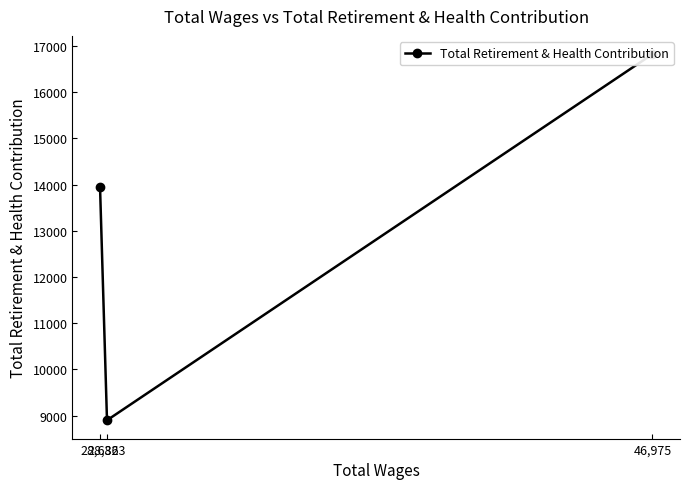

Count the number of categories in the chart.

3